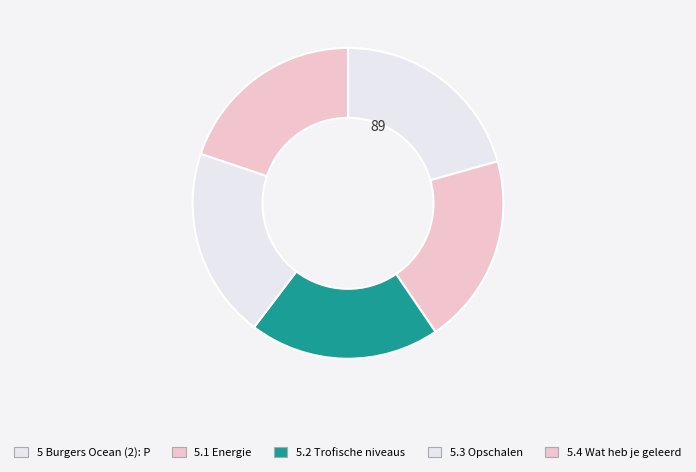

How many slices are in this pie chart?

5